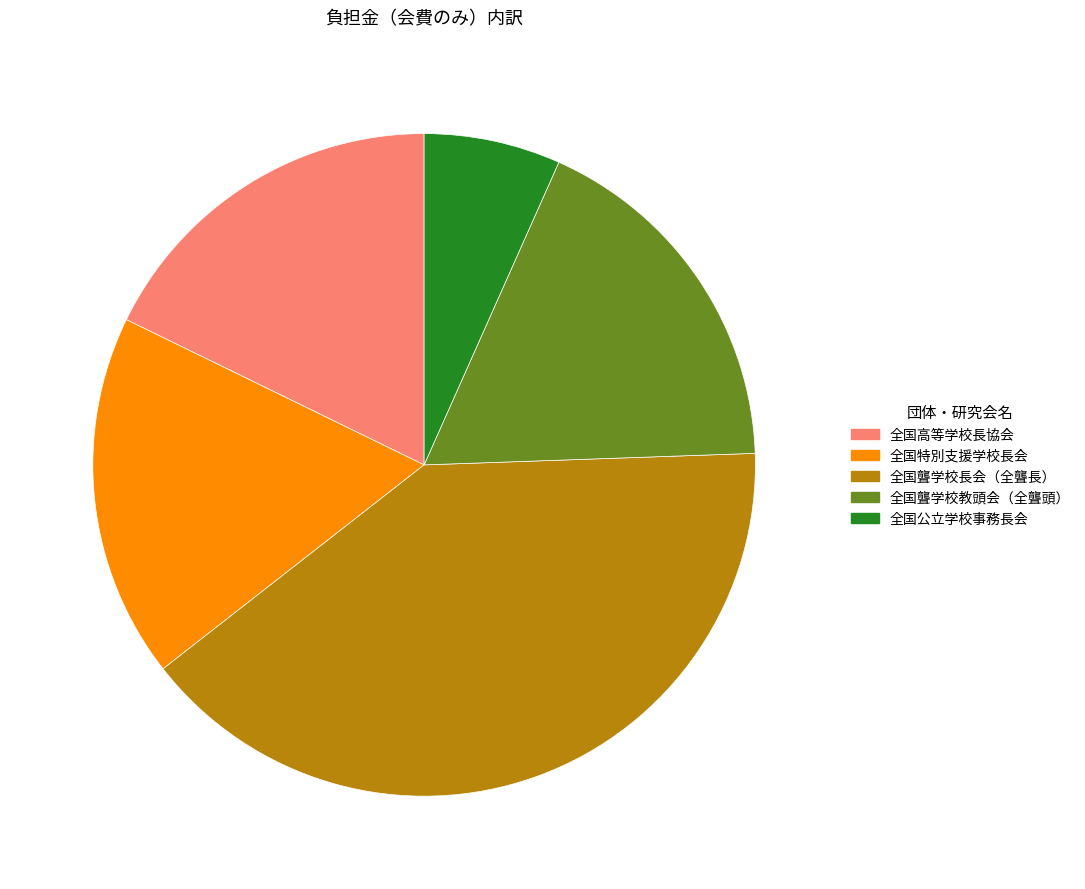

What is the largest slice in the pie chart?

全国聾学校長会（全聾長）